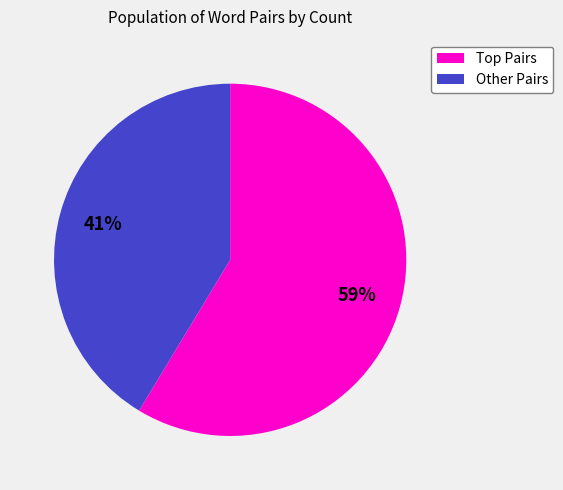

To the nearest percent, what is the average slice percentage?

50%